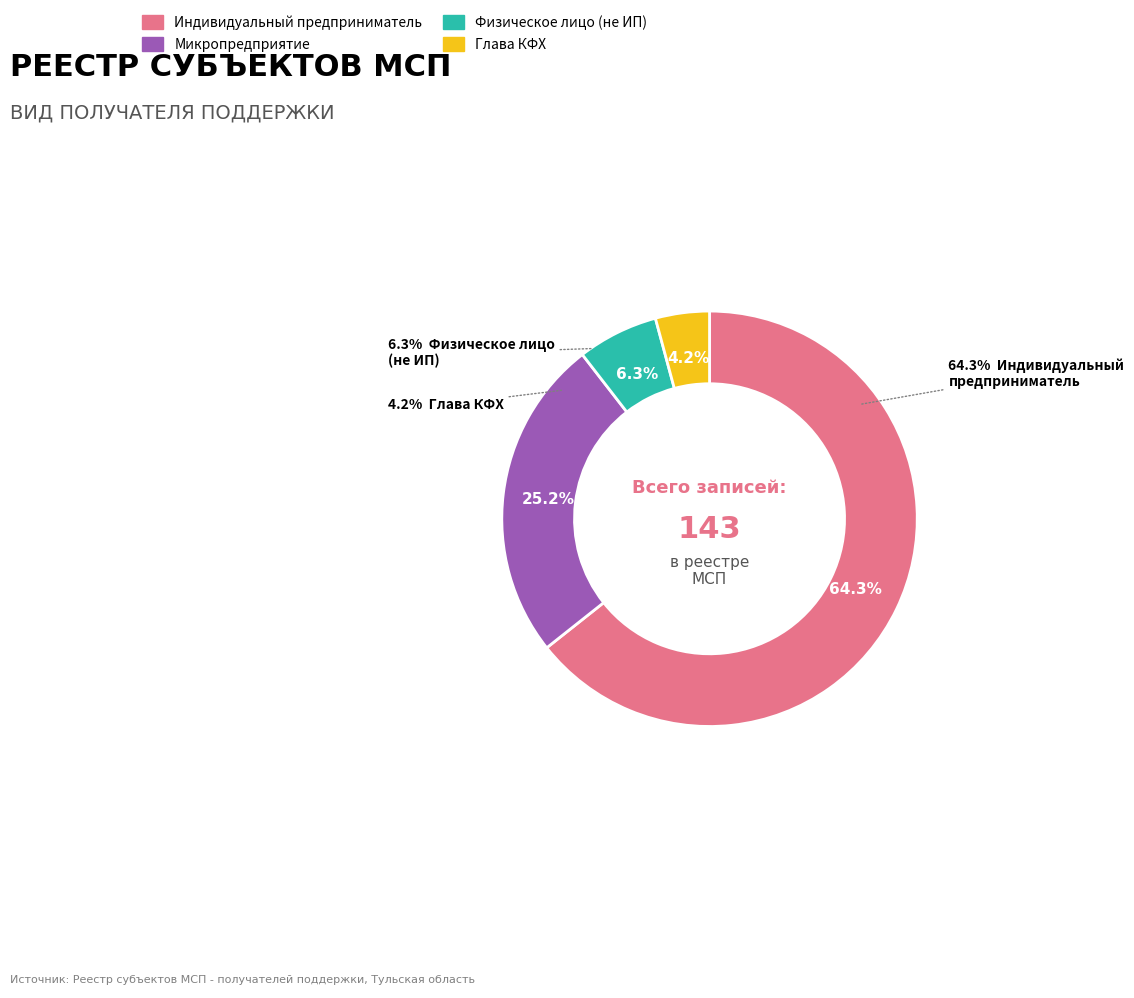

To the nearest percent, what percentage of the pie is Индивидуальный предприниматель?

64%